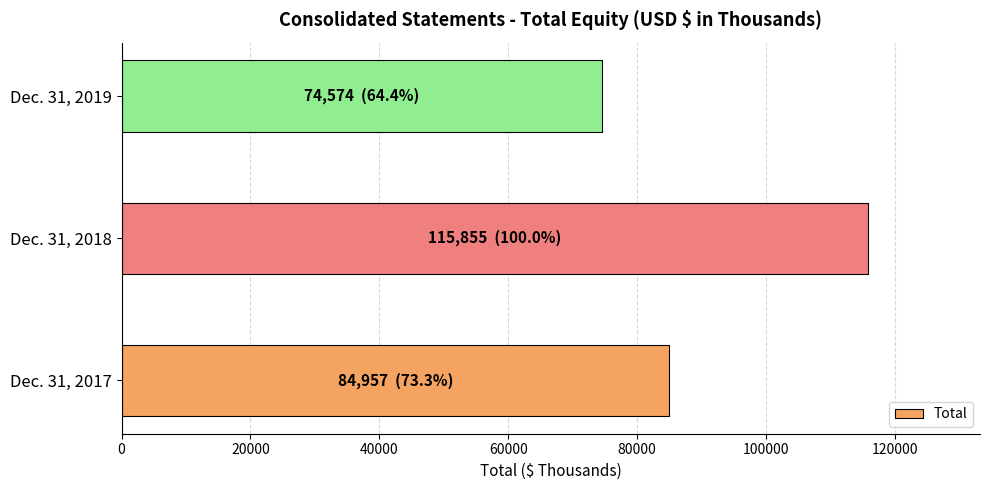

What is the minimum value shown in the chart?

74574